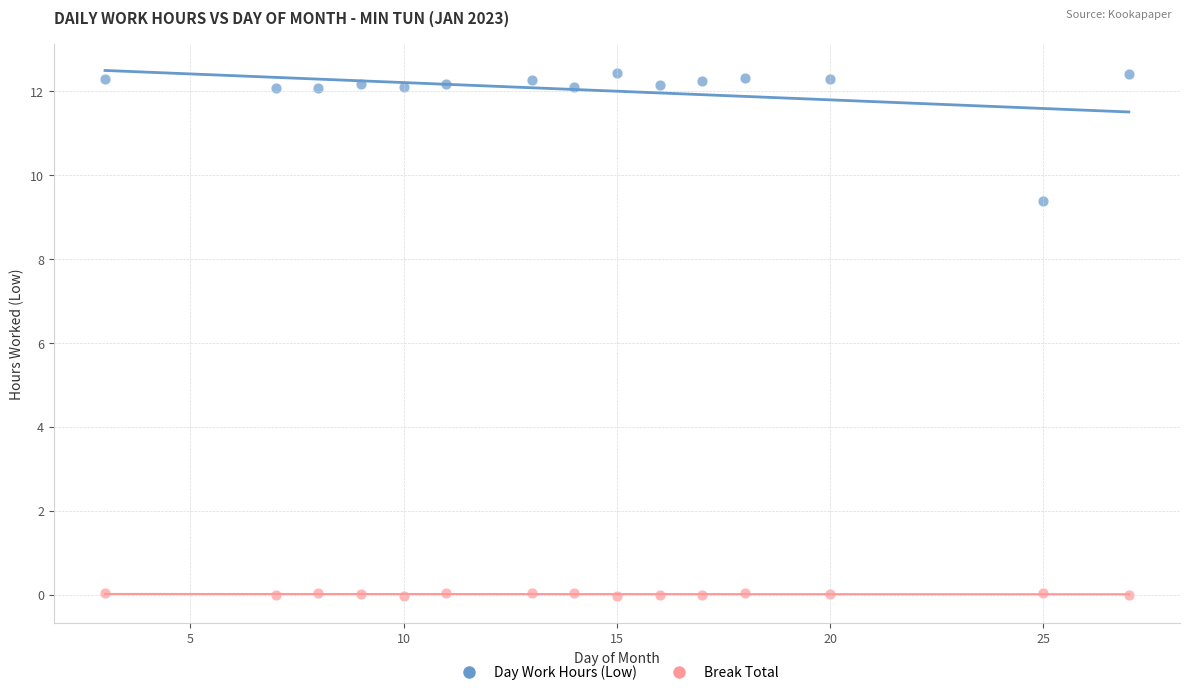

Across all series, what Y value is closest to 6?

9.4